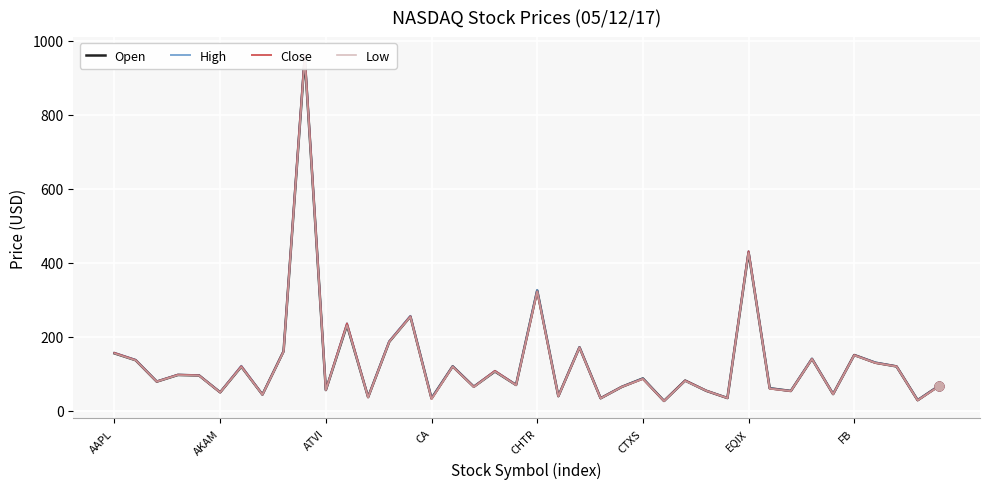

What is the total value across all series at 18?

427.0